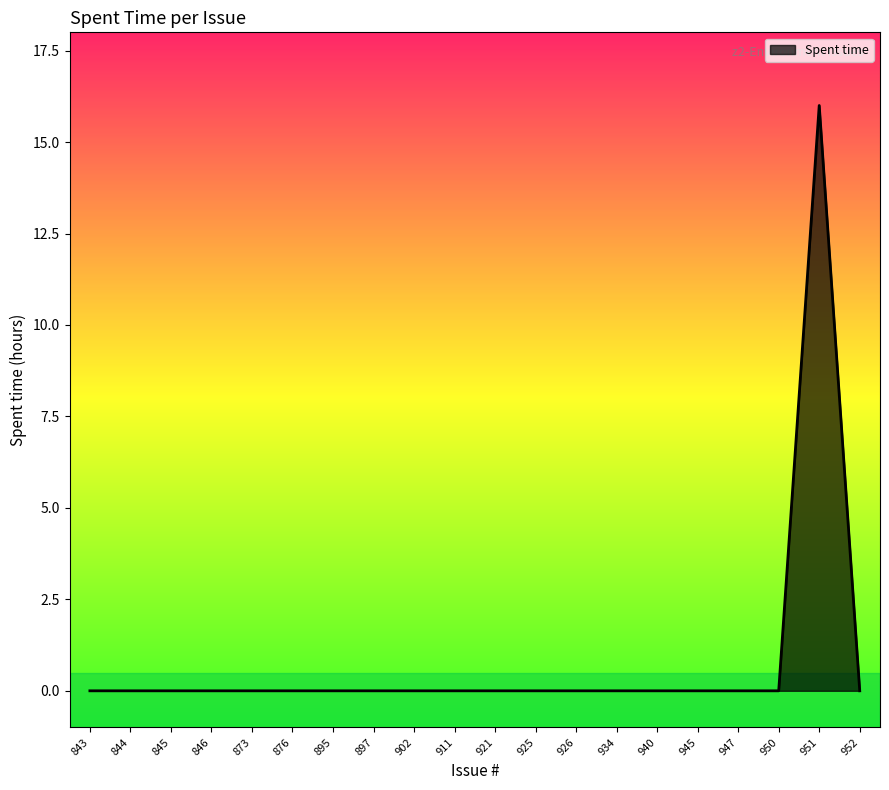

At which category does the chart reach its peak across all series?

951